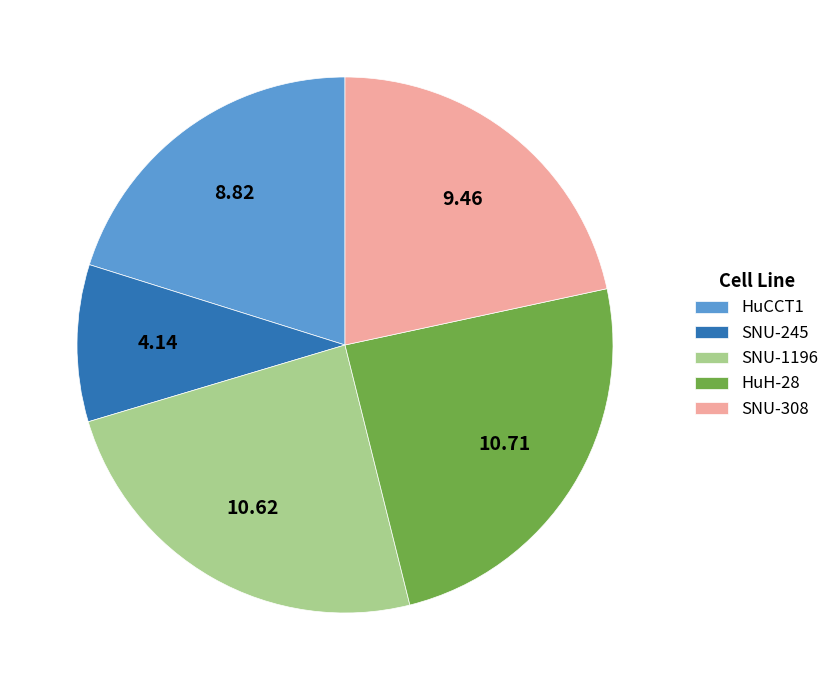

Does SNU-1196 represent more than half of the total?

No